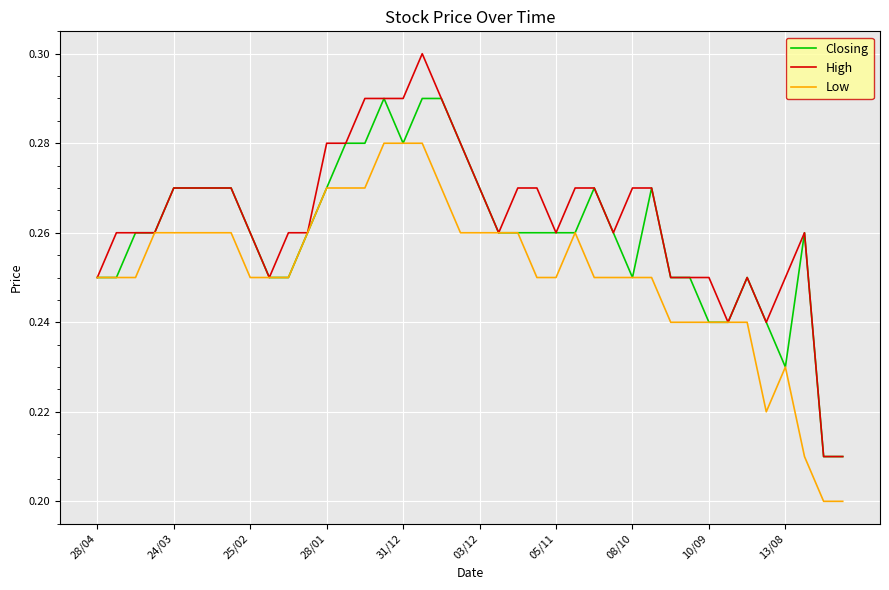

Which series has the widest spread of values?

High